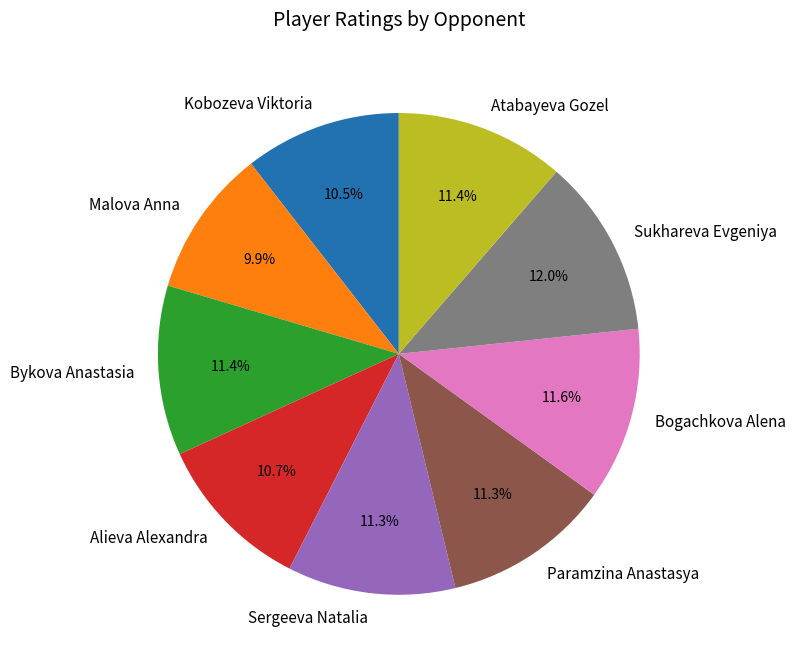

Approximately how many times larger is the value at Bogachkova Alena compared to Paramzina Anastasya?

1.0